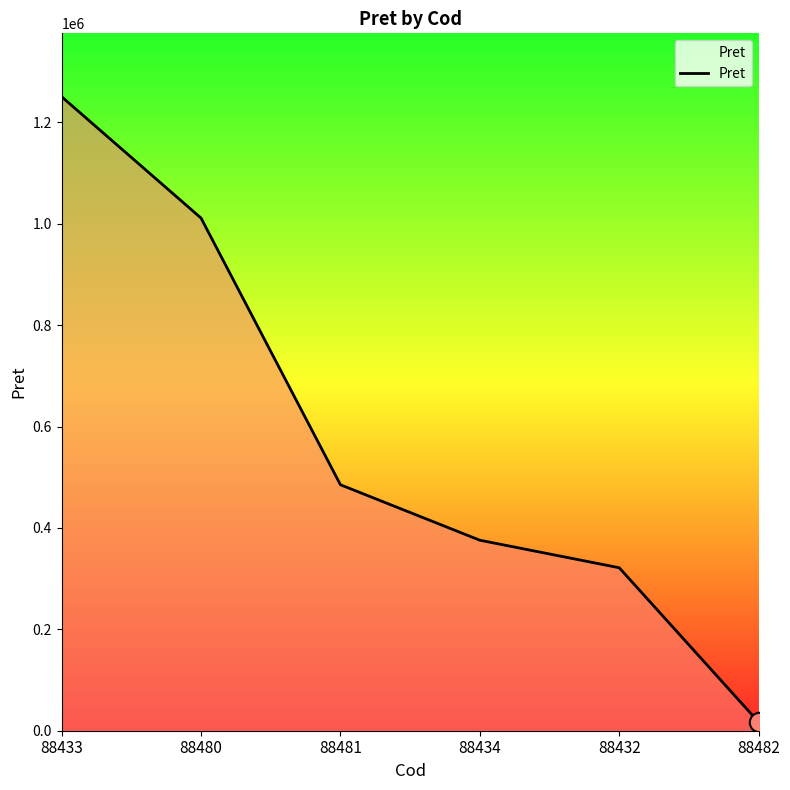

Rank the categories by value from lowest to highest.

88482, 88432, 88434, 88481, 88480, 88433